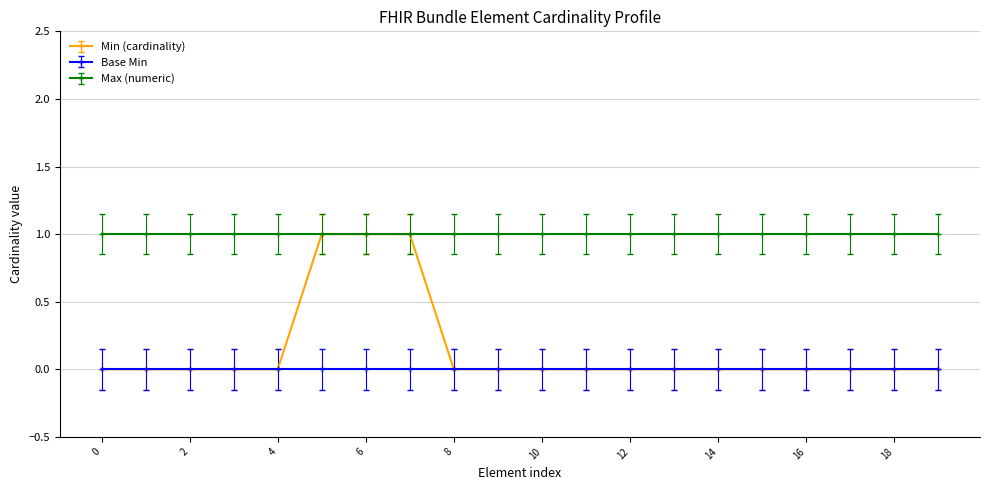

List the series in order of their overall mean, lowest first.

Base Min, Min (cardinality), Max (numeric)